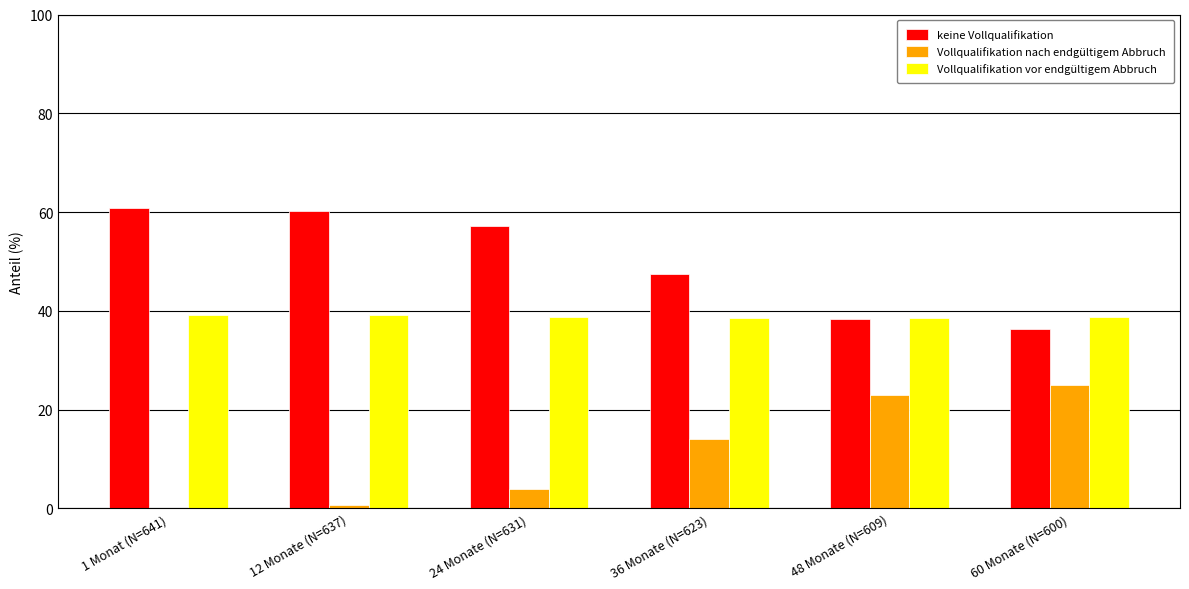

What is the sum of all Vollqualifikation vor endgültigem Abbruch values?

232.9